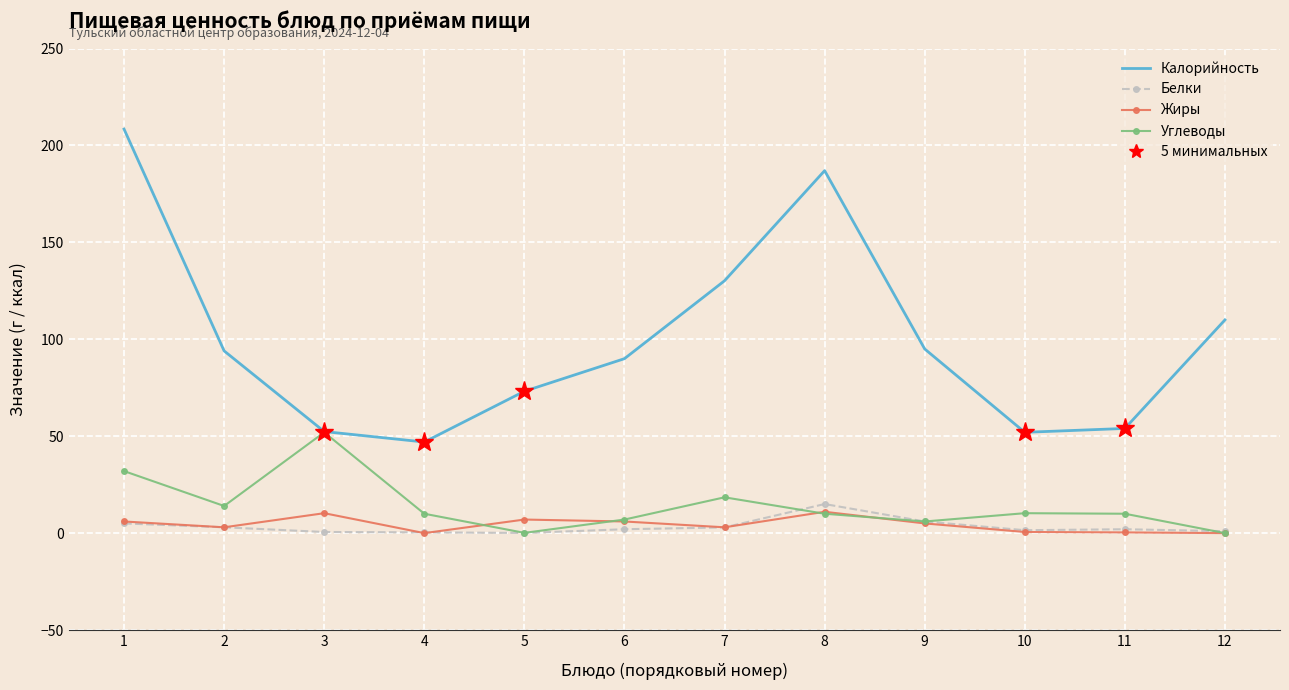

True or false: Жиры and Калорийность cross at least once.

False